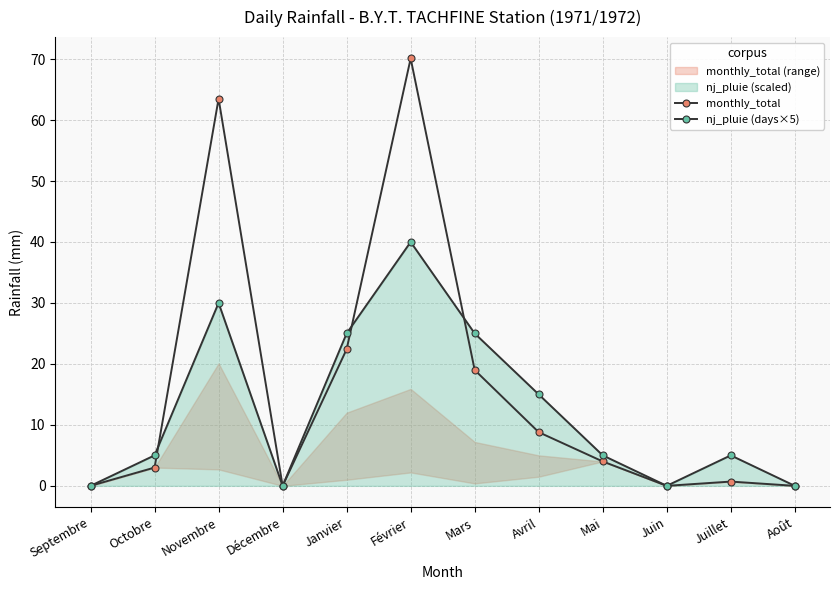

How many values in nj_pluie (days×5) are above zero?

8